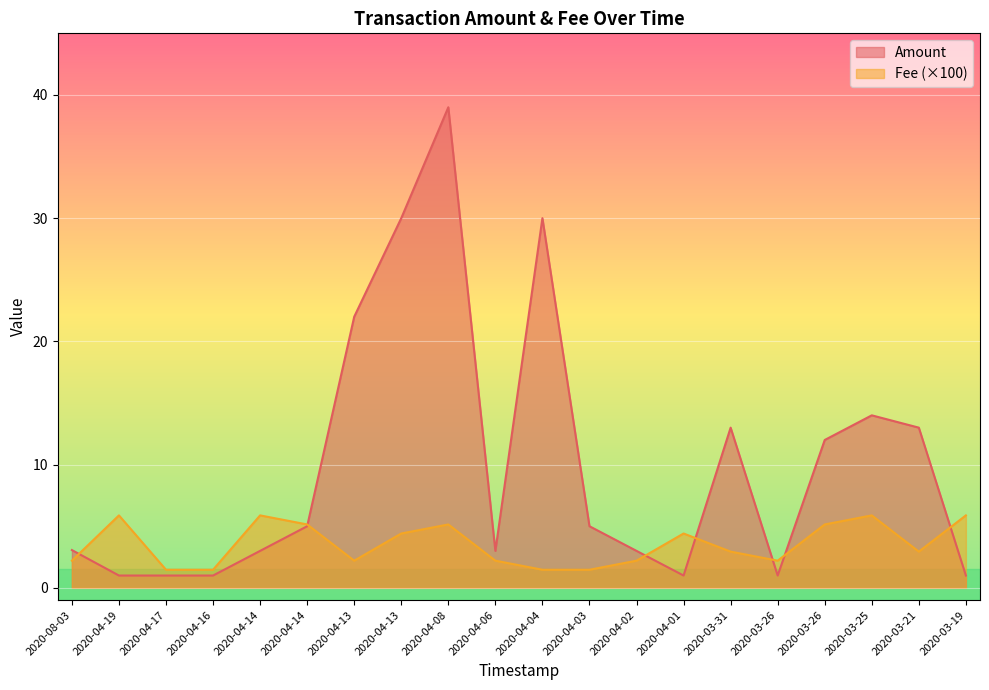

What is the label of the 1st point from the left?

2020-08-03